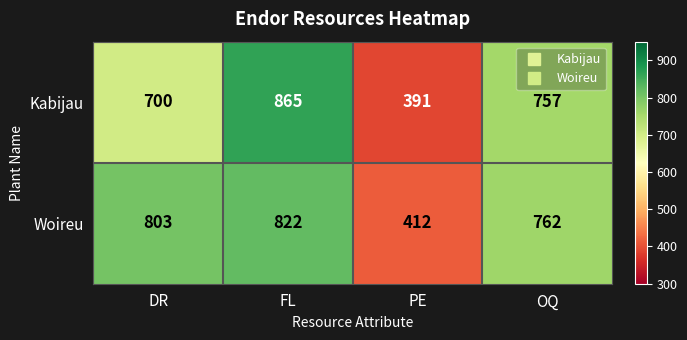

At which category does the chart reach its minimum across all series?

PE